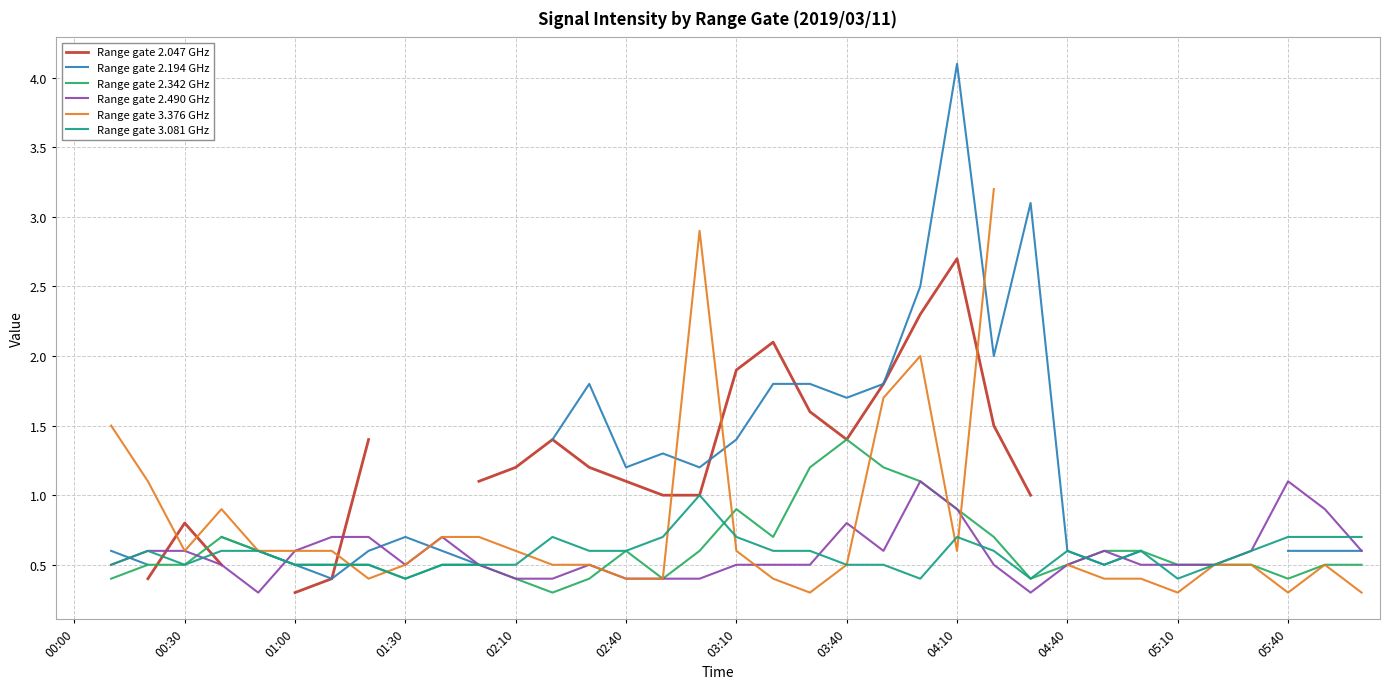

What are all the series names shown in the legend?

Range gate 2.047 GHz, Range gate 2.194 GHz, Range gate 2.342 GHz, Range gate 2.490 GHz, Range gate 3.376 GHz, Range gate 3.081 GHz